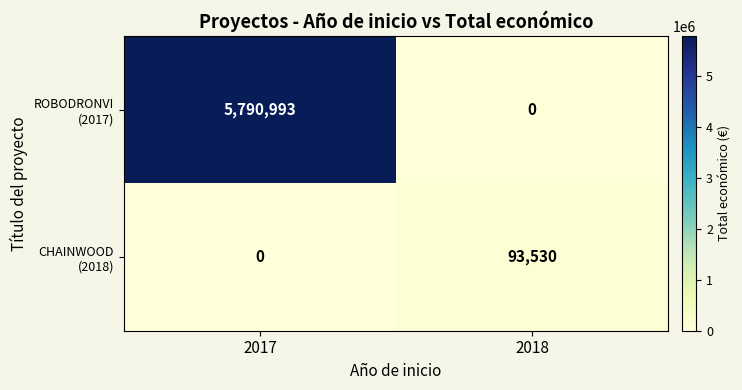

Which category has the highest value across all series?

2017